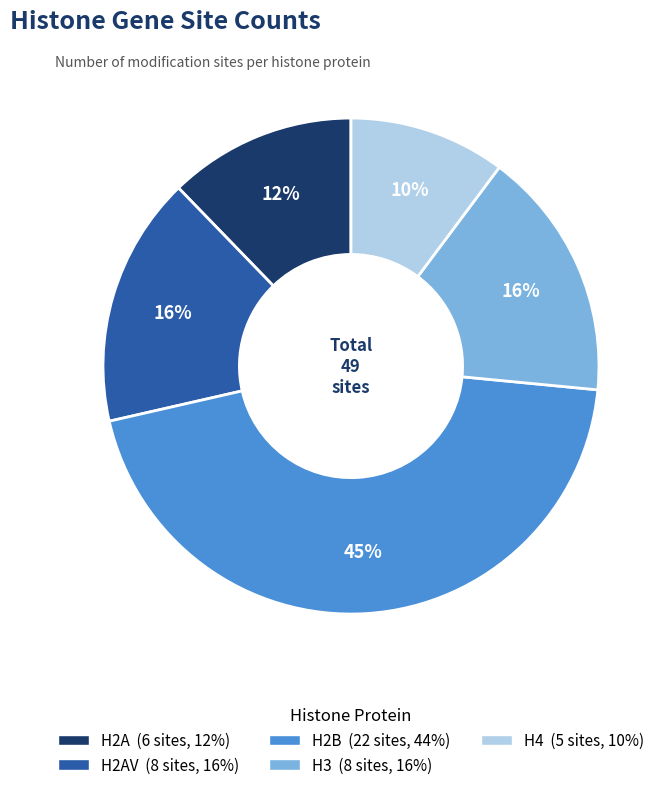

Does any single category account for the majority?

No